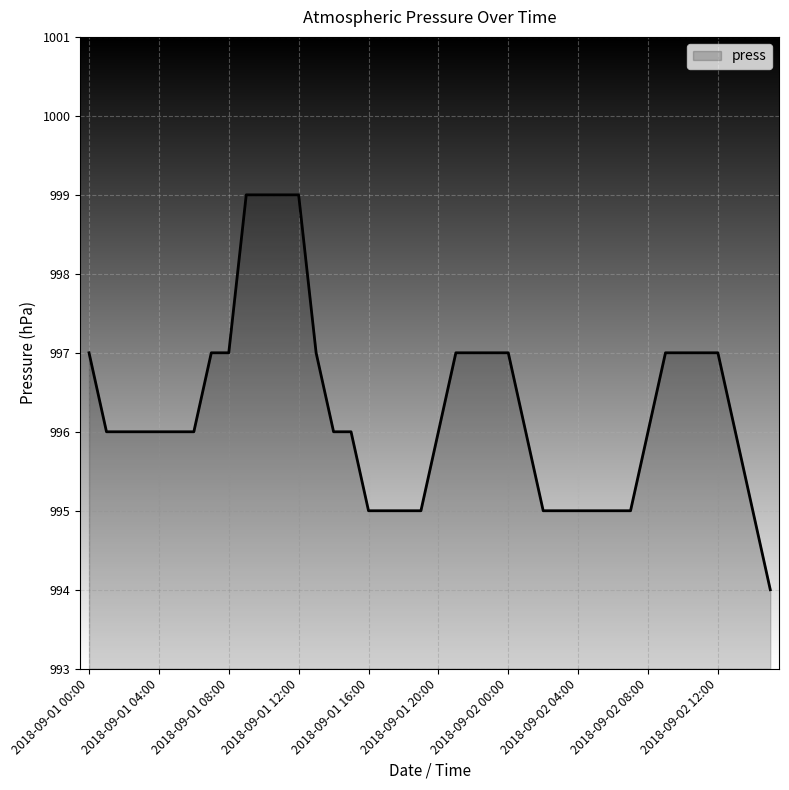

What is the difference between the maximum and minimum values?

5